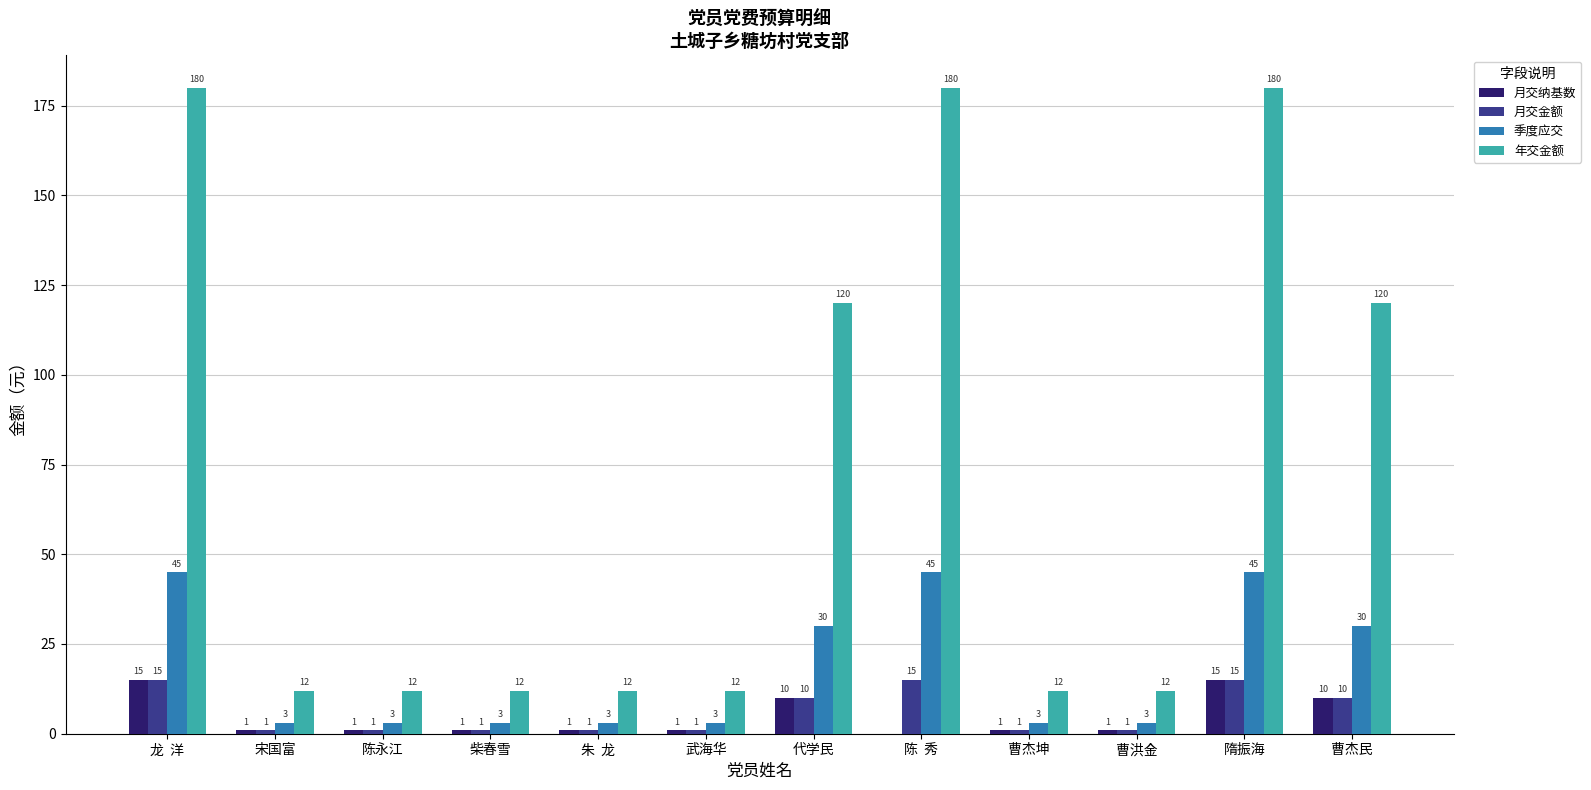

Reading left to right, extract all data points from this chart.

月交纳基数: 龙  洋=15	宋国富=1	陈永江=1	柴春雪=1	朱  龙=1	武海华=1	代学民=10	陈  秀=0	曹杰坤=1	曹洪金=1	隋振海=15	曹杰民=10
月交金额: 龙  洋=15	宋国富=1	陈永江=1	柴春雪=1	朱  龙=1	武海华=1	代学民=10	陈  秀=15	曹杰坤=1	曹洪金=1	隋振海=15	曹杰民=10
季度应交: 龙  洋=45	宋国富=3	陈永江=3	柴春雪=3	朱  龙=3	武海华=3	代学民=30	陈  秀=45	曹杰坤=3	曹洪金=3	隋振海=45	曹杰民=30
年交金额: 龙  洋=180	宋国富=12	陈永江=12	柴春雪=12	朱  龙=12	武海华=12	代学民=120	陈  秀=180	曹杰坤=12	曹洪金=12	隋振海=180	曹杰民=120